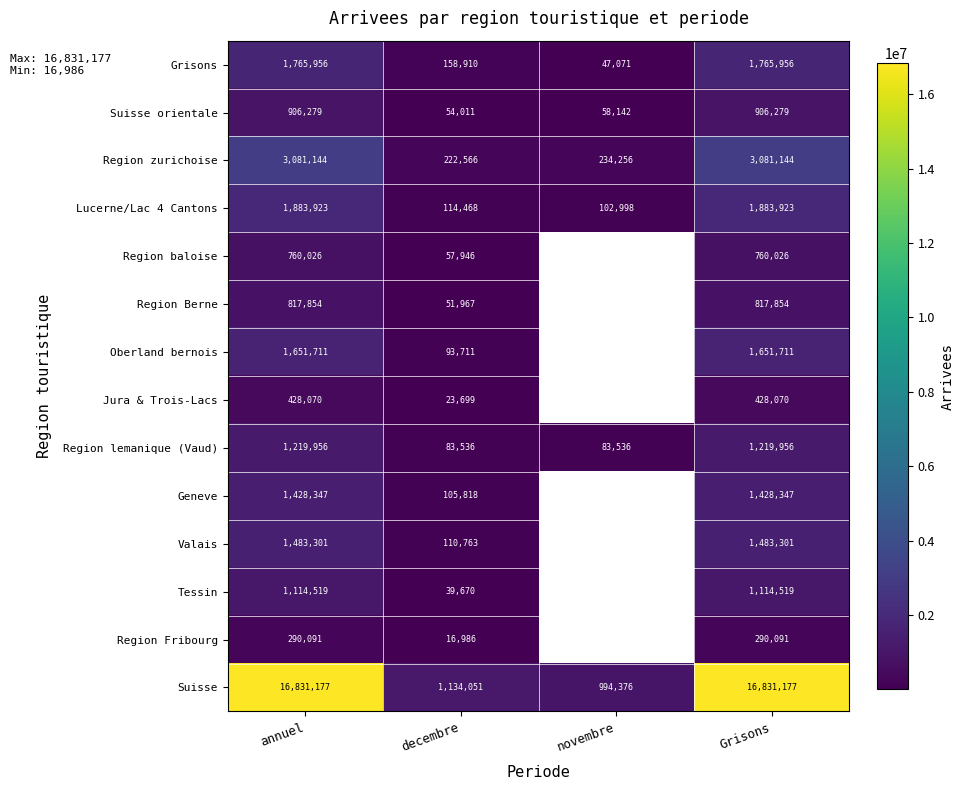

Rank the series at Grisons from lowest to highest value.

Region Fribourg, Jura & Trois-Lacs, Region baloise, Region Berne, Suisse orientale, Tessin, Region lemanique (Vaud), Geneve, Valais, Oberland bernois, Grisons, Lucerne/Lac 4 Cantons, Region zurichoise, Suisse